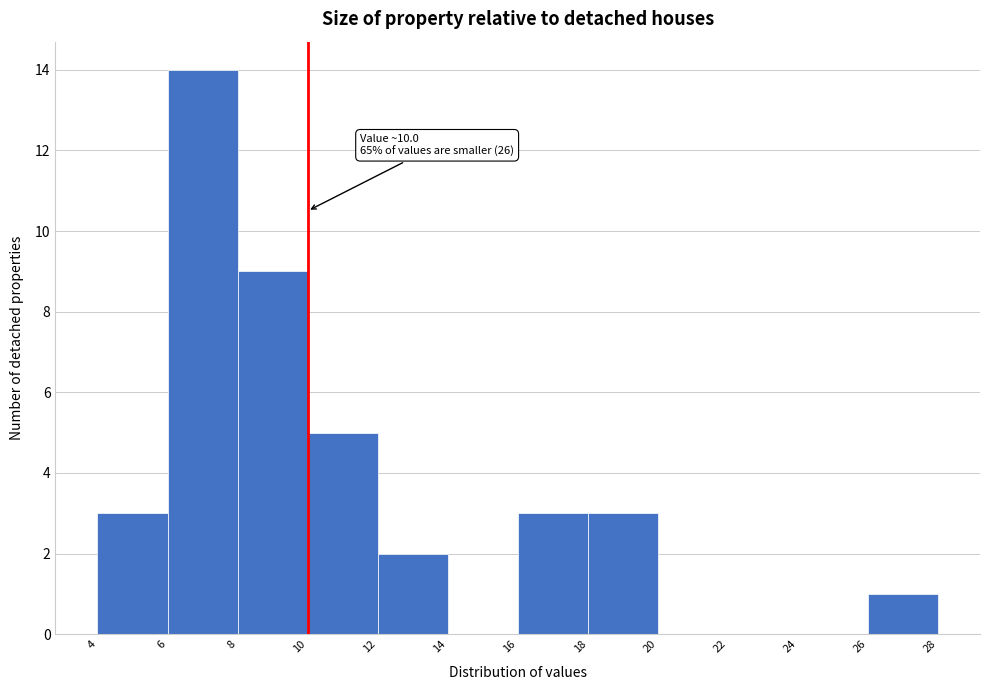

Which range on the x-axis has the tallest bar?

6 to 8